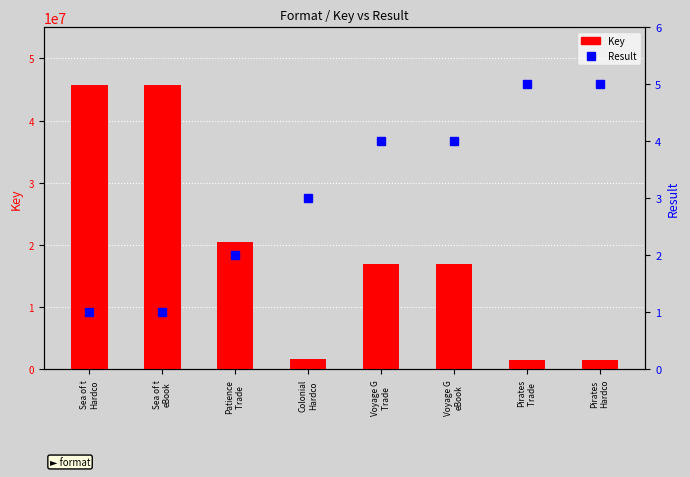

What is the average value of the Result series?

3